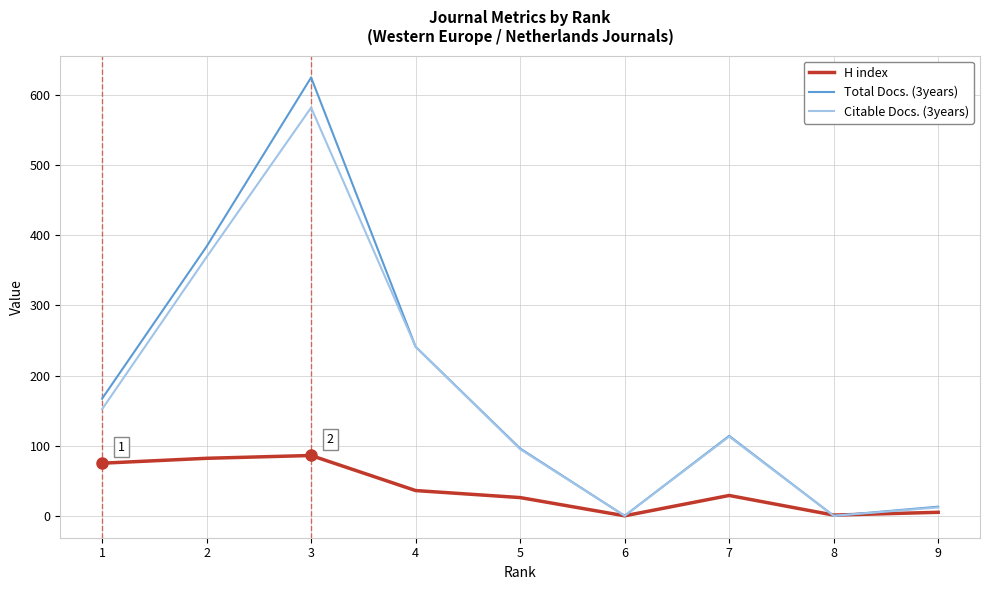

List the series in order of their peak value, lowest first.

H index, Citable Docs. (3years), Total Docs. (3years)